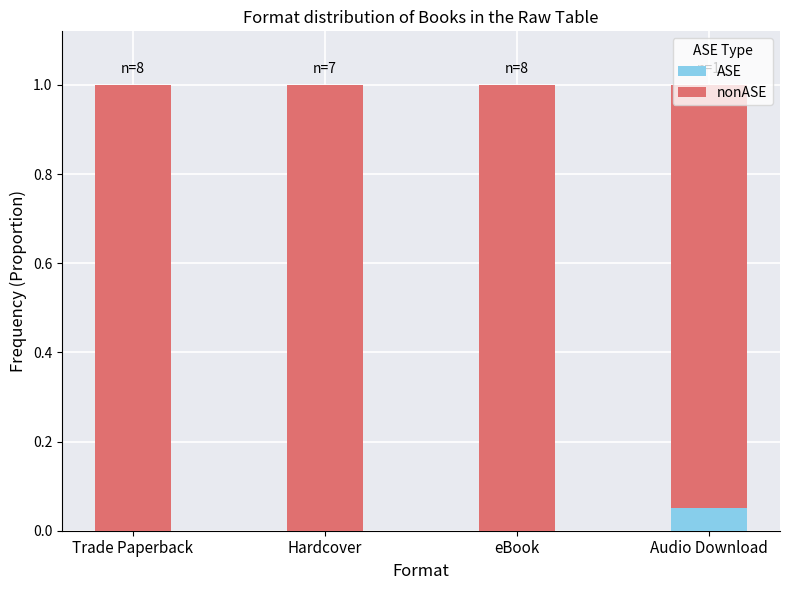

Which category has the highest value in the ASE series?

Audio Download